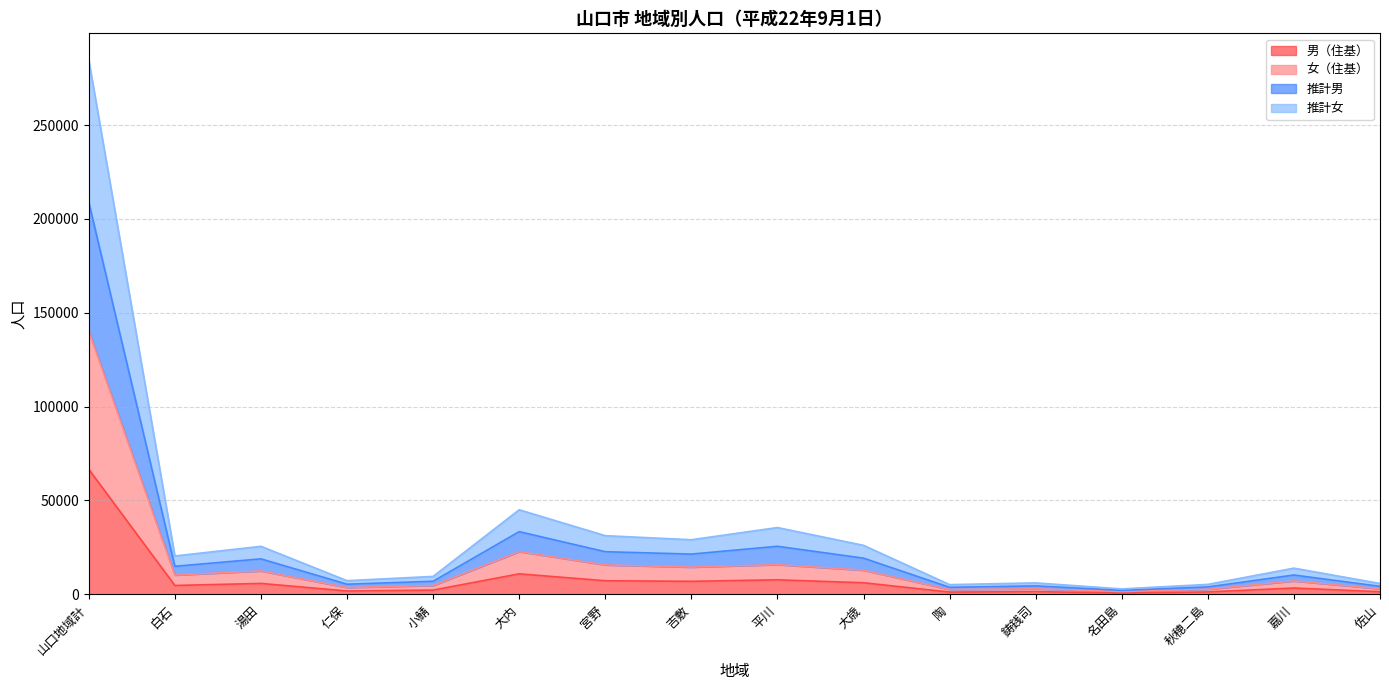

What is the label of the 2nd point from the left?

白石